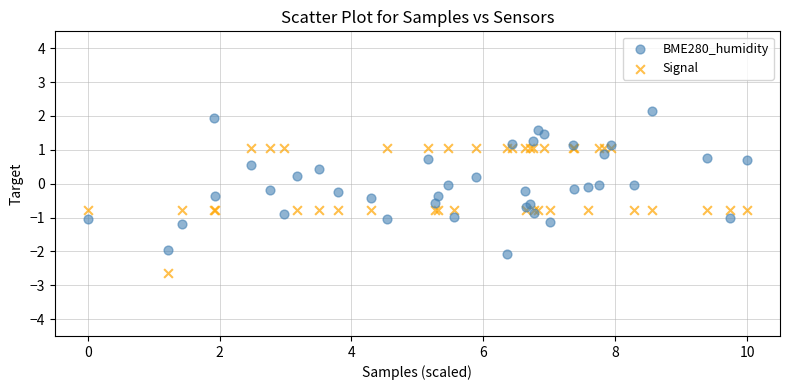

Which series reaches the maximum Y coordinate?

BME280_humidity